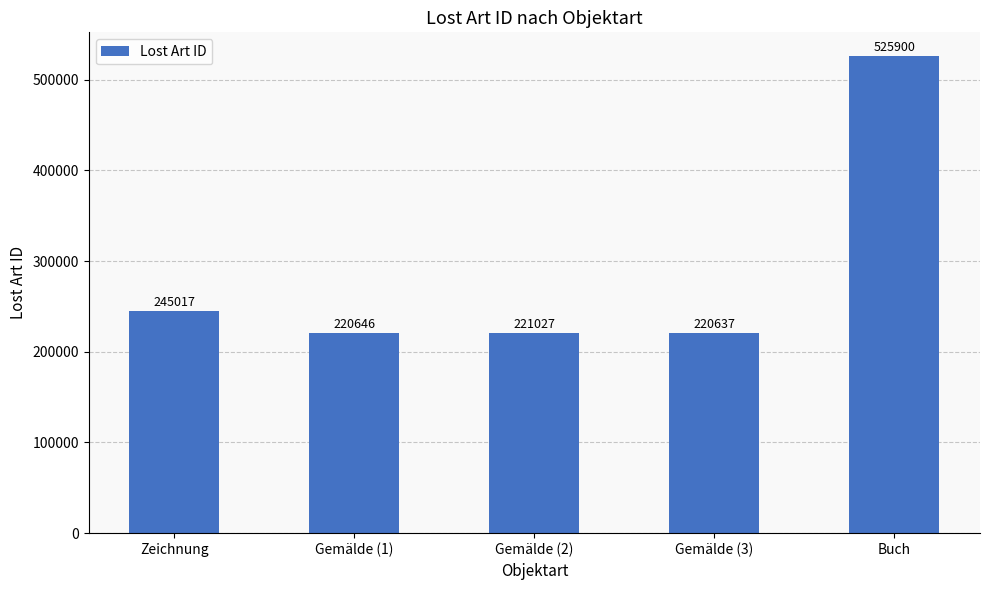

What is the difference between the second highest and second lowest values?

24371